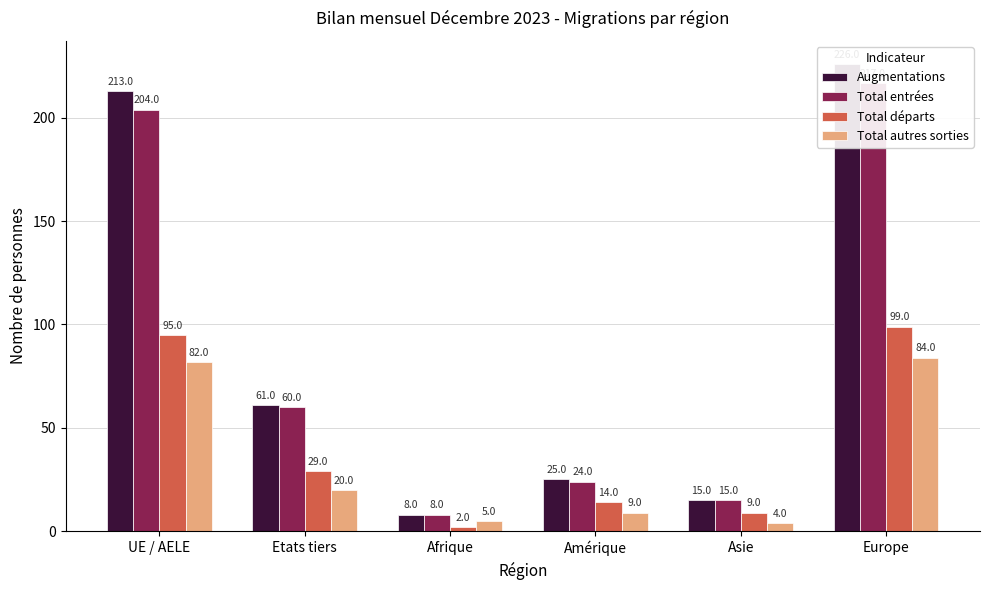

The Augmentations series shows 213 at UE / AELE. True or false?

True